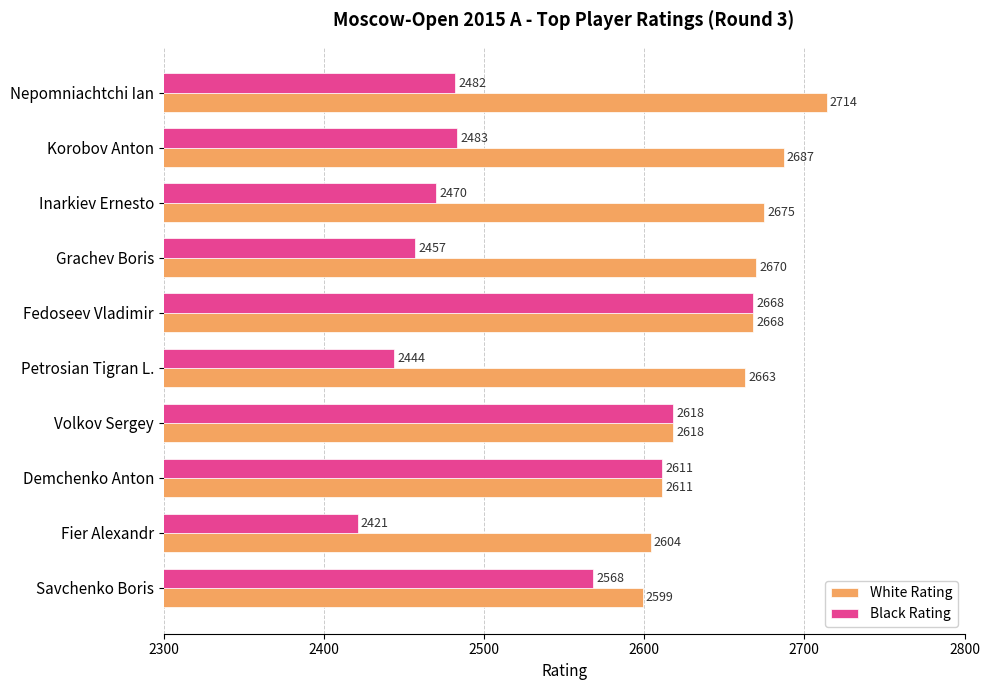

List the series in order of their overall mean, lowest first.

Black Rating, White Rating